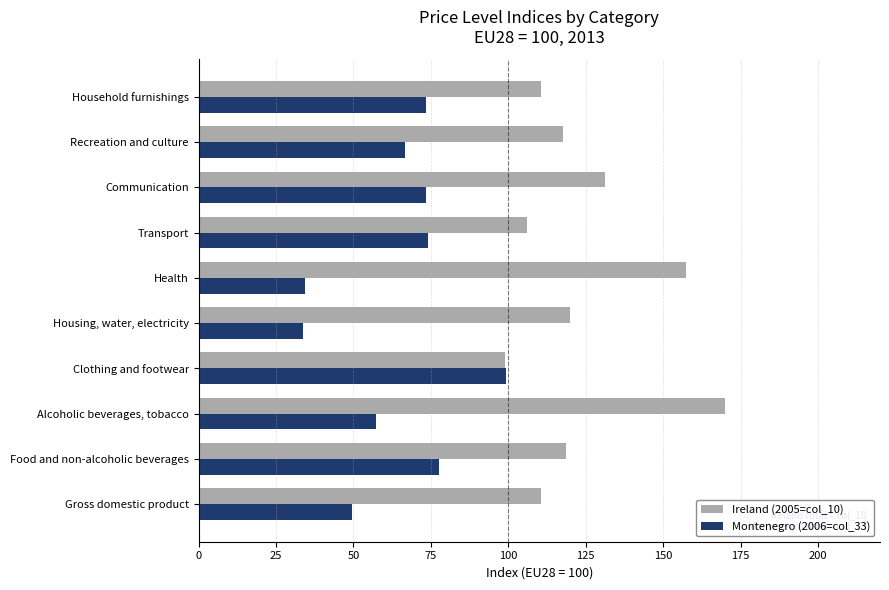

What is the average value of the Montenegro (2006=col_33) series?

63.9